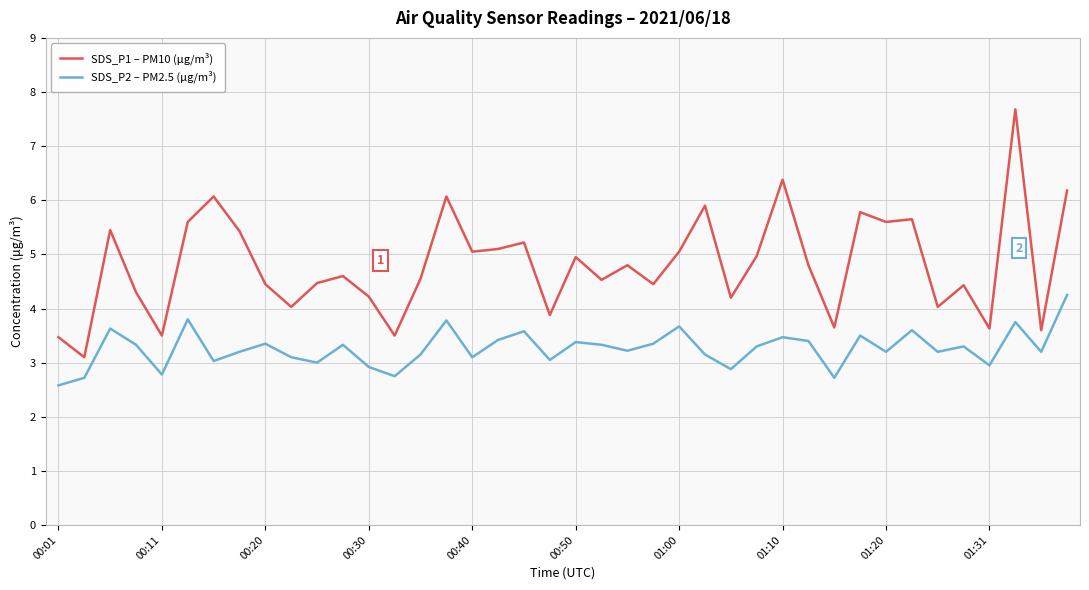

Which series has the widest spread of values?

SDS_P1 – PM10 (μg/m³)